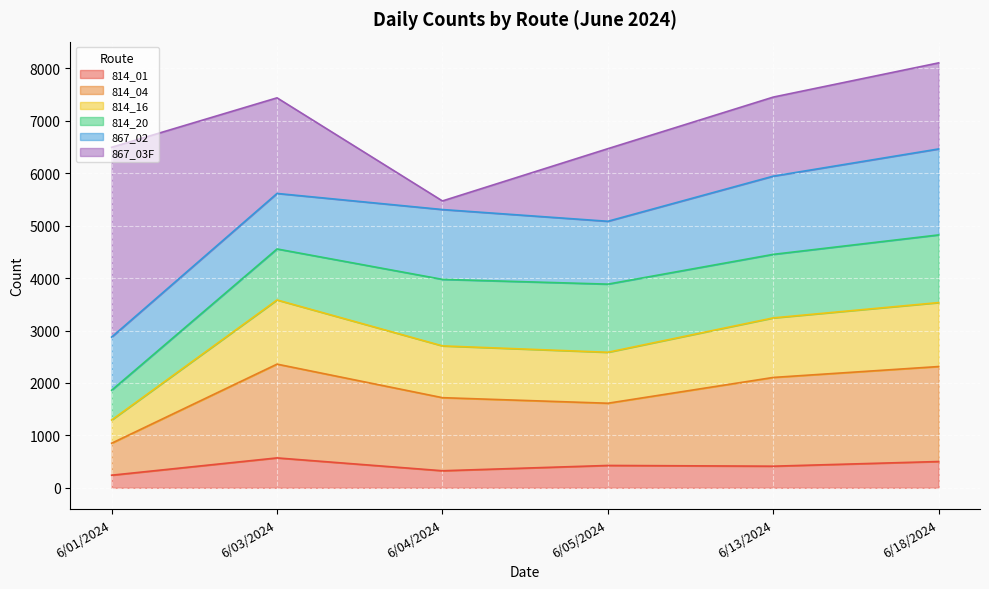

What is the label of the 6th point from the right?

6/01/2024